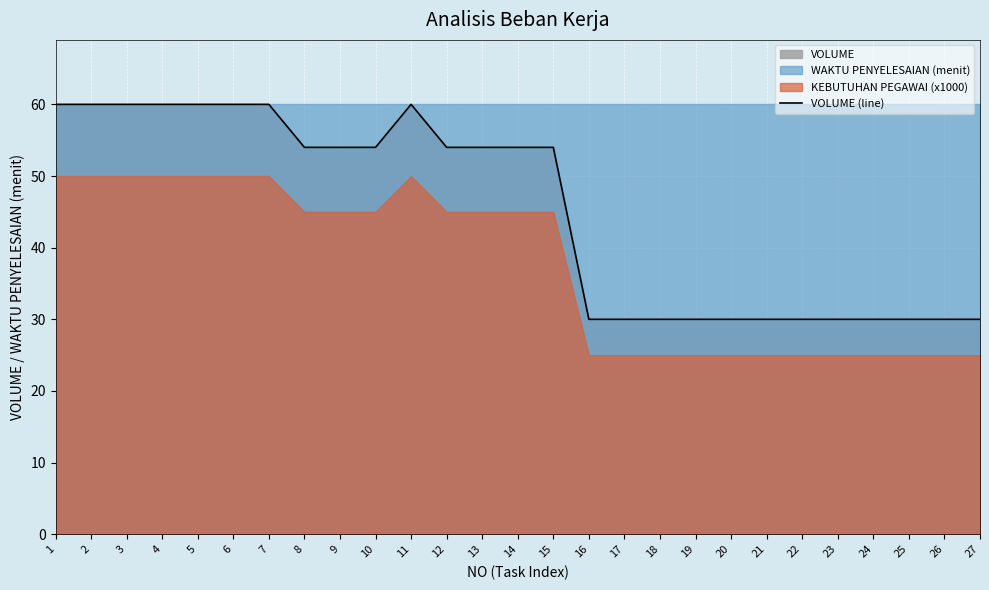

Reading left to right, extract all data points from this chart.

60	60	60	60	60	60	60	54	54	54	60	54	54	54	54	30	30	30	30	30	30	30	30	30	30	30	30